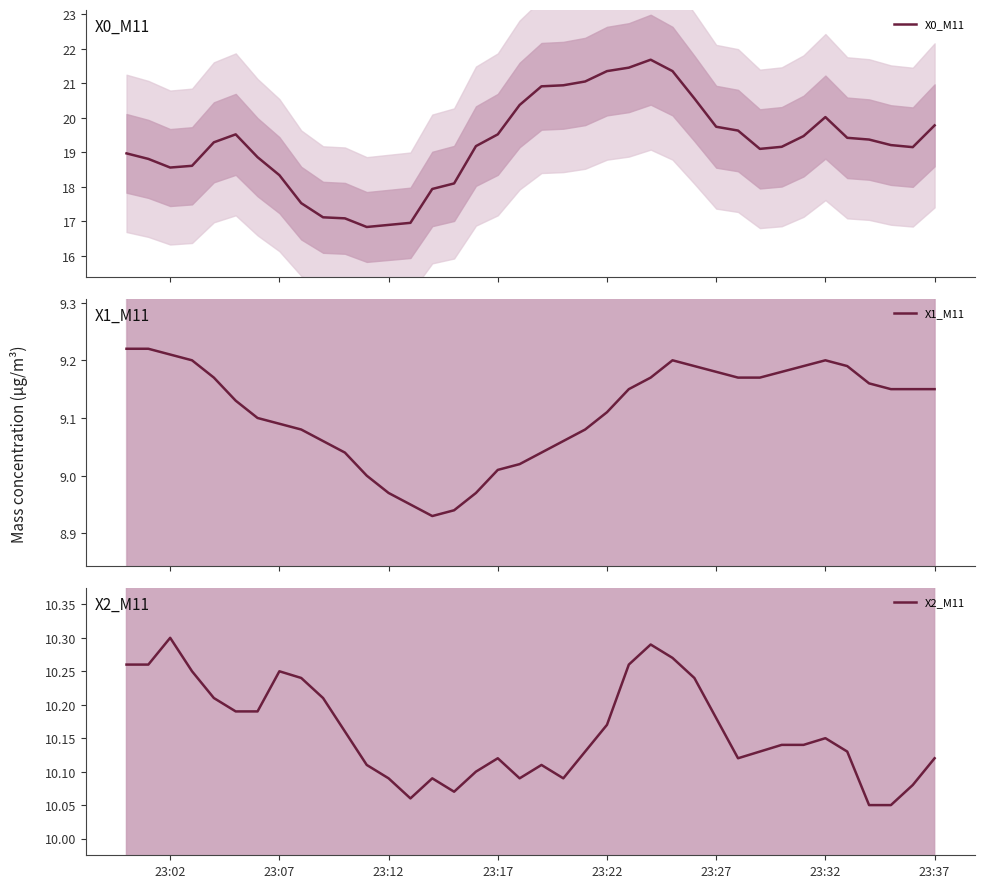

What is the lowest value of the X0_M11 series?

16.8